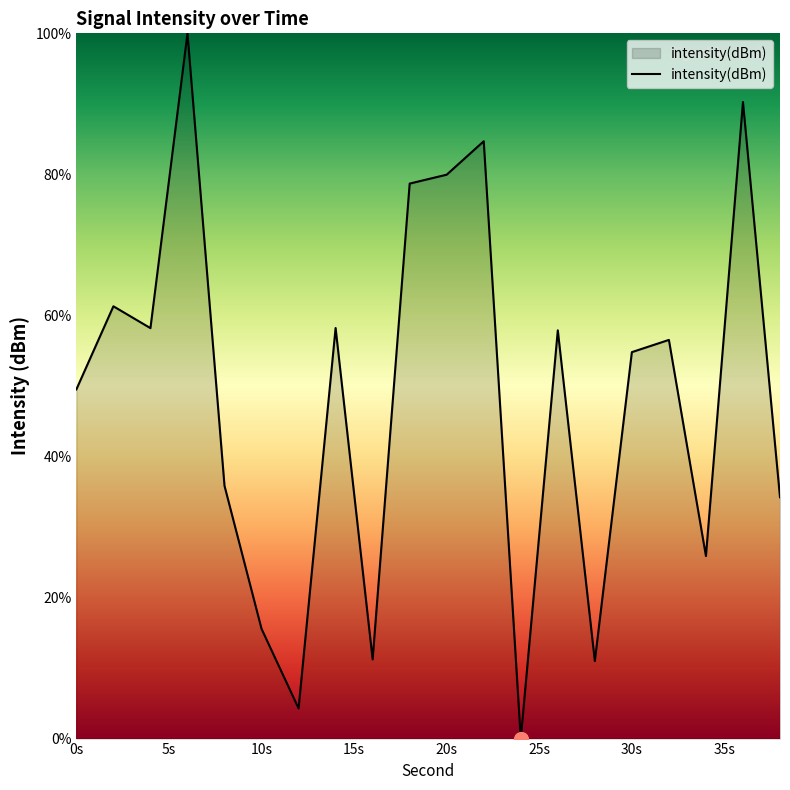

What is the maximum value shown in the chart?

100.0